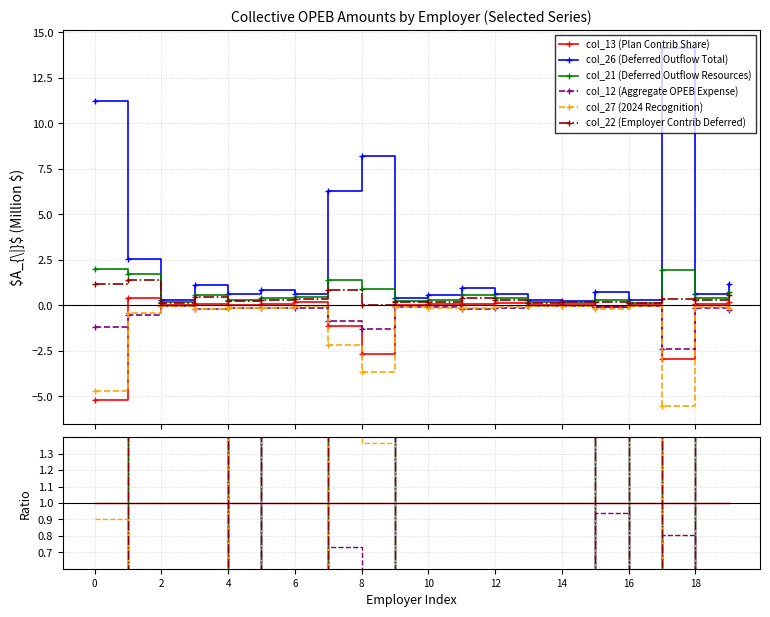

Which category has the lowest value in the col_22 (Employer Contrib Deferred) series?

4